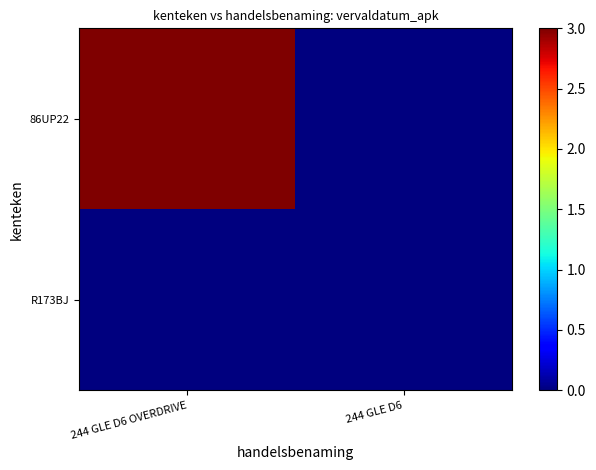

At 244 GLE D6 OVERDRIVE, list the series in order from largest to smallest.

86UP22, R173BJ